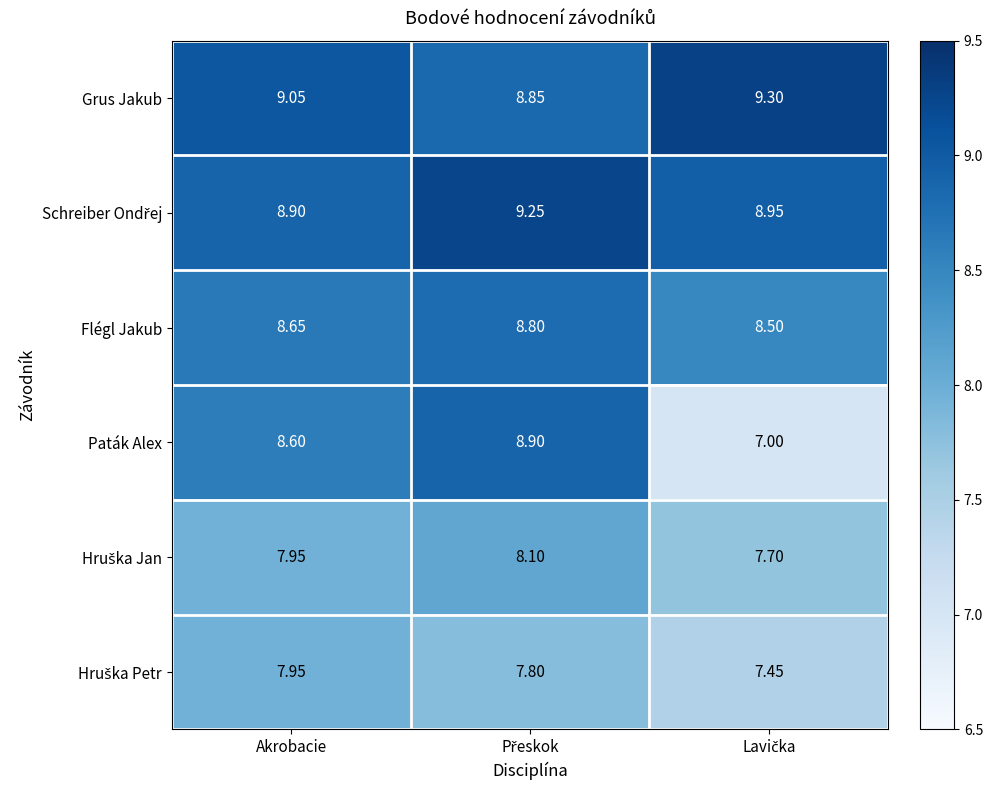

Which series has the widest spread of values?

Paták Alex